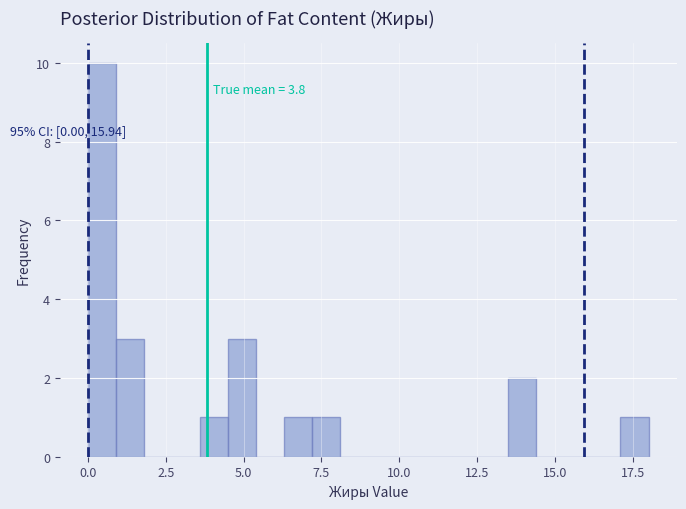

Around what value on the x-axis is the tallest bar? Give the approximate position of its centre, as read against the axis.

0.5